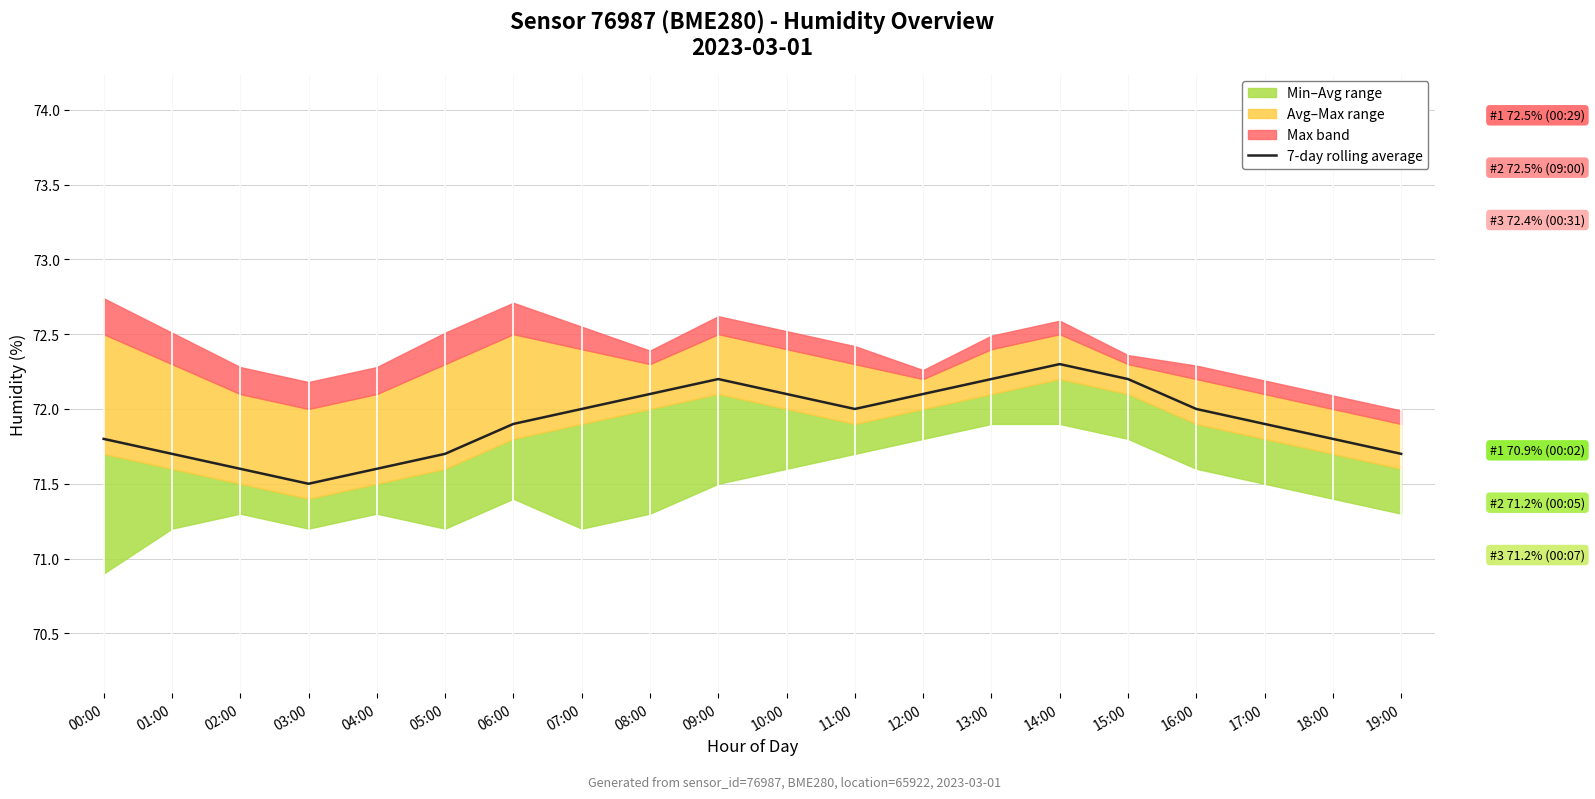

What is the label of the 10th point from the left?

09:00